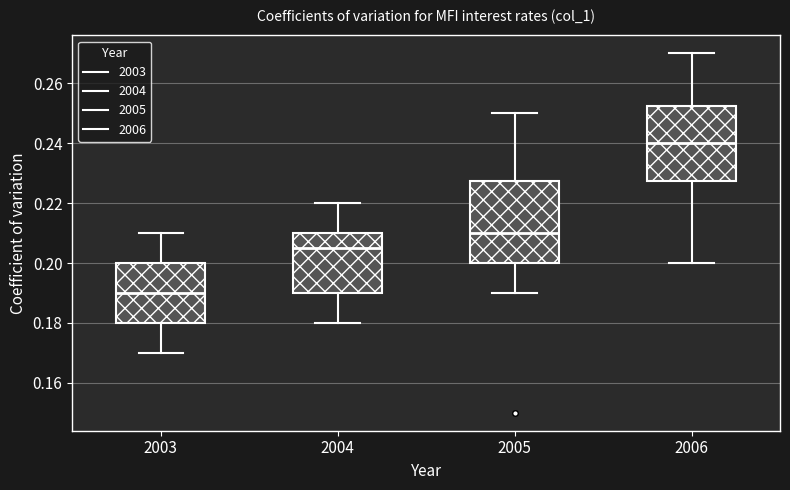

Reading left to right, transcribe this box plot: for each box, give where its median line is, the range the box spans, and where its two whiskers end, as read against the y-axis. The values are not printed on the chart, so give them approximately, as read against the axis.

2003: median 0.190, box 0.180 to 0.200, whiskers 0.170 to 0.210
2004: median 0.206, box 0.190 to 0.210, whiskers 0.180 to 0.220
2005: median 0.210, box 0.200 to 0.228, whiskers 0.190 to 0.250
2006: median 0.240, box 0.228 to 0.252, whiskers 0.200 to 0.270